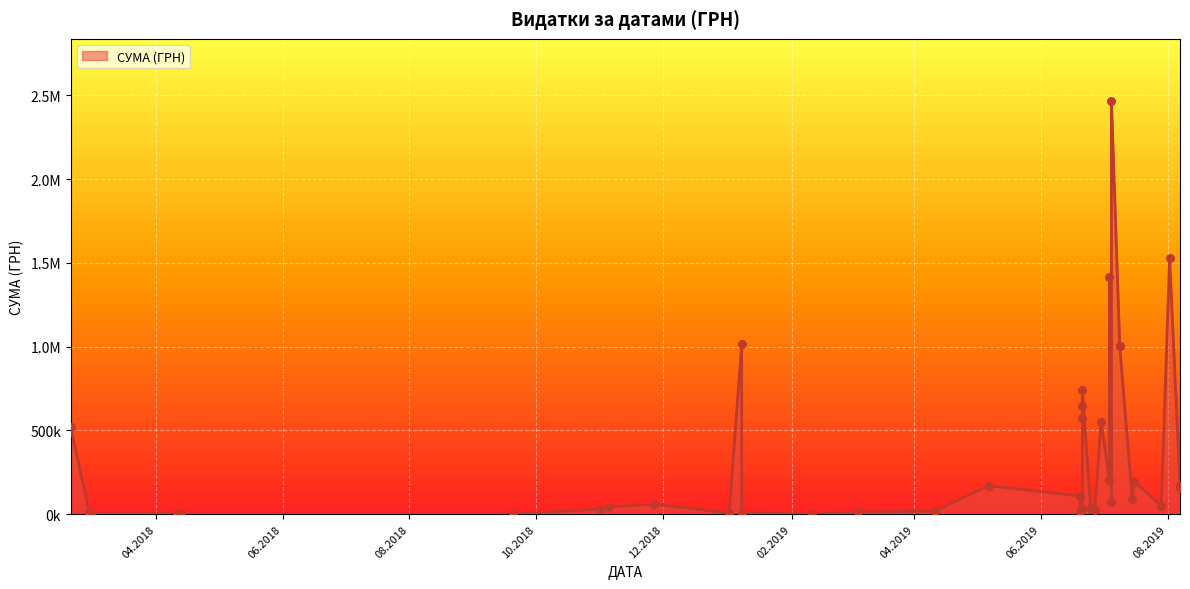

What is the change in value from 04.07.2019 to 11.04.2019?

-1395993.2